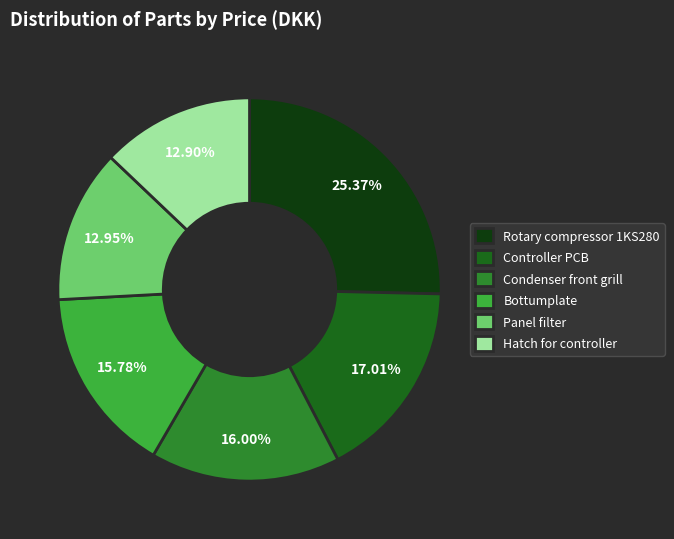

Combined, do Hatch for controller and Controller PCB account for over 50%?

No